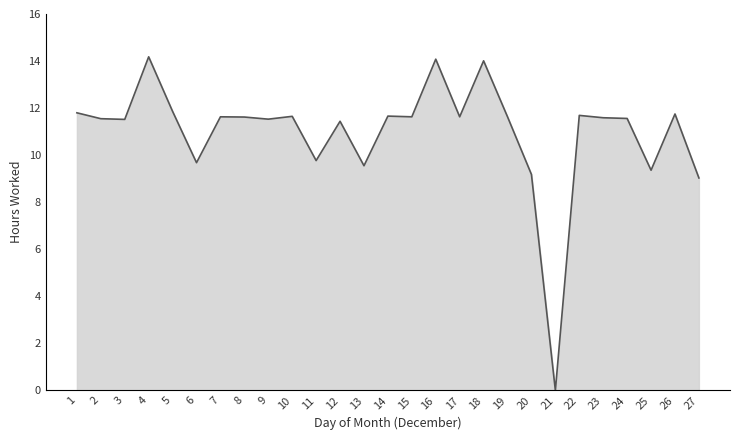

What is the maximum value shown in the chart?

14.2